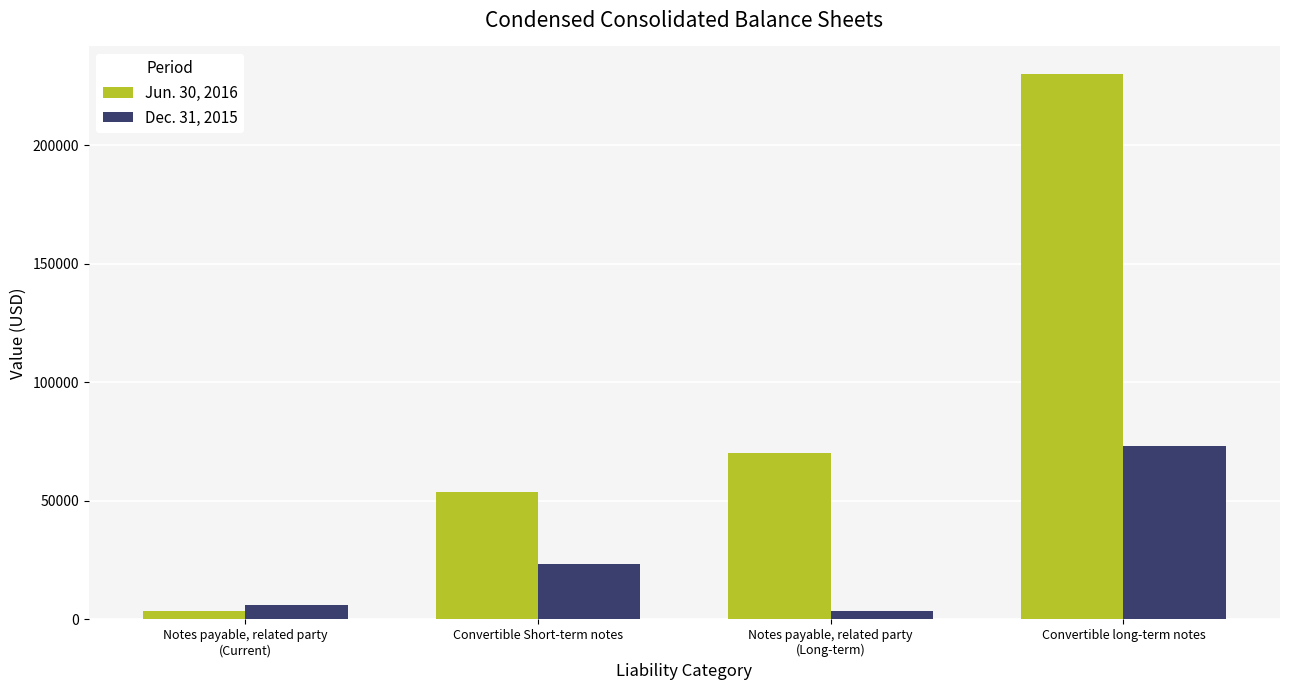

What is the sum of all Jun. 30, 2016 values?

357820